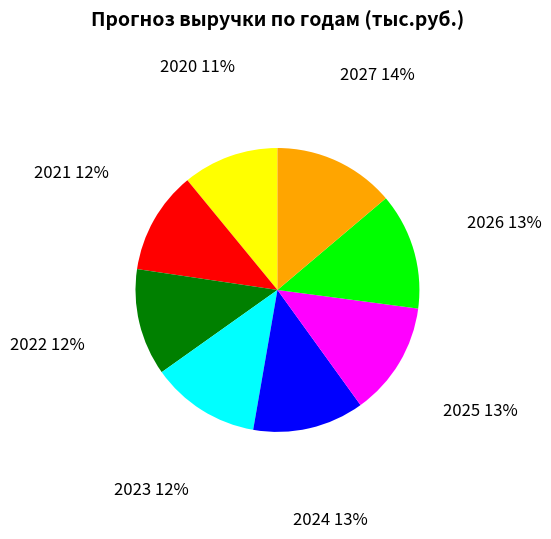

Do 2026 and 2023 together represent more than half of the pie?

No